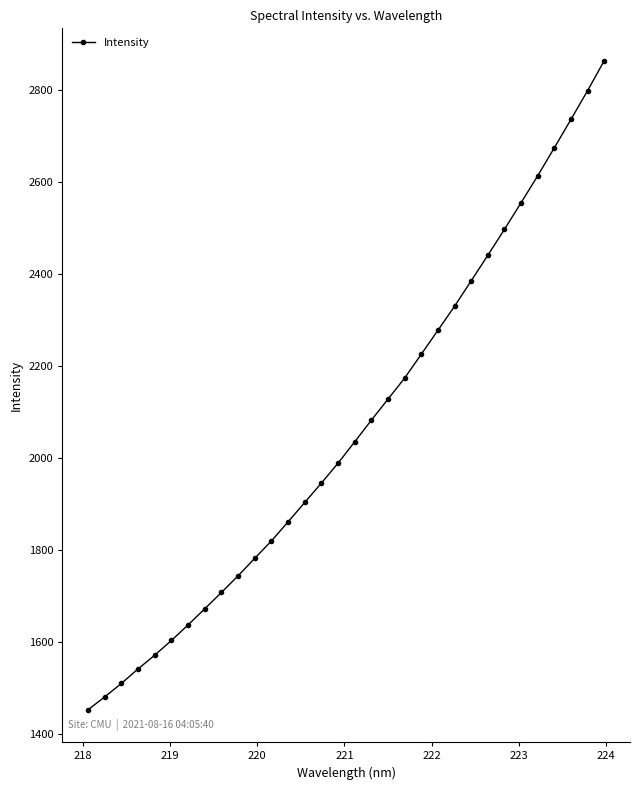

What is the maximum value shown in the chart?

2863.1